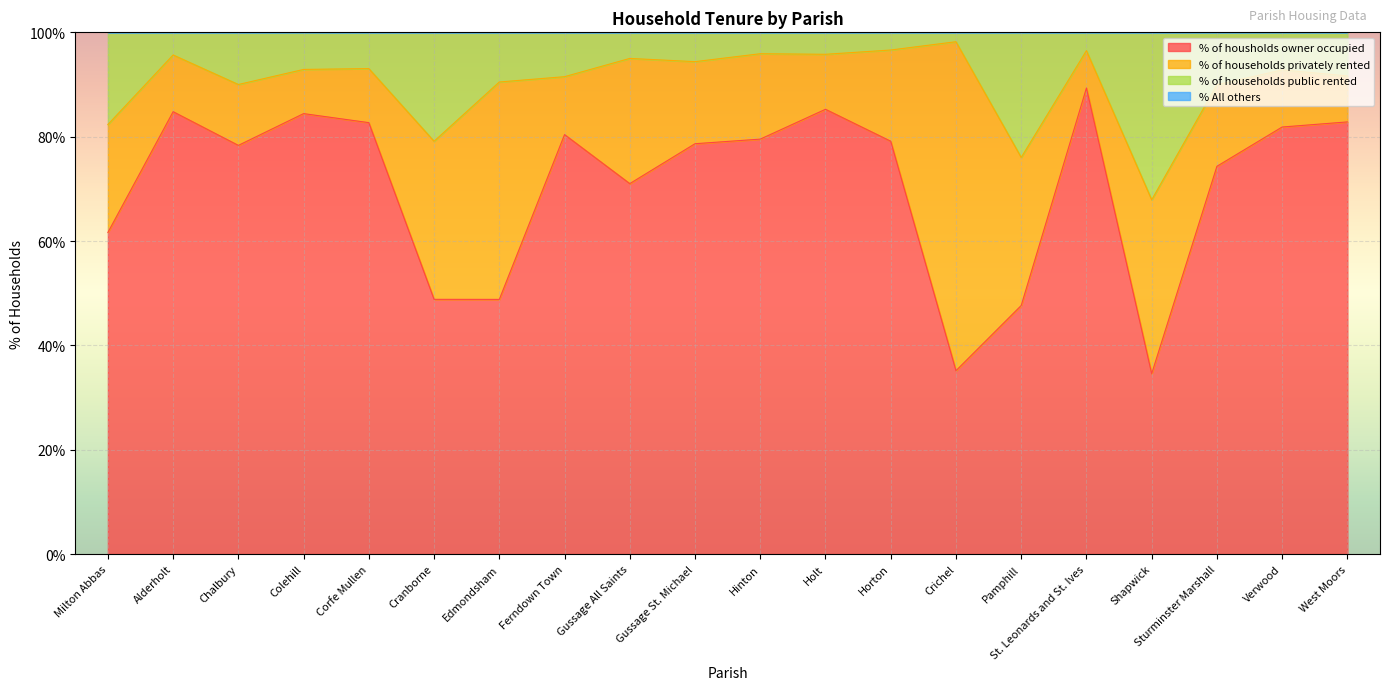

What is the label of the 3rd point from the left?

Chalbury